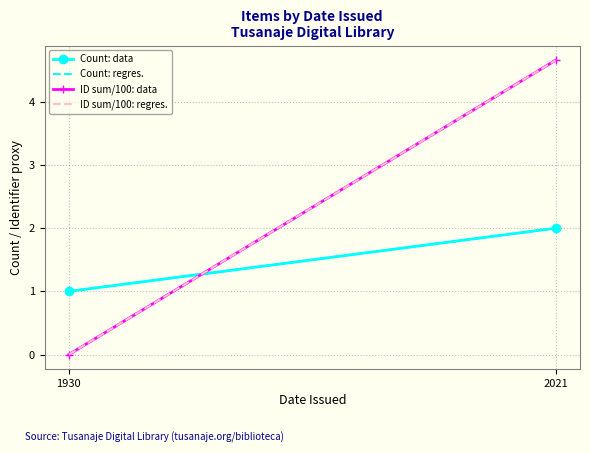

The value of ID sum/100: data at 1930 is 0.0. True or false?

True